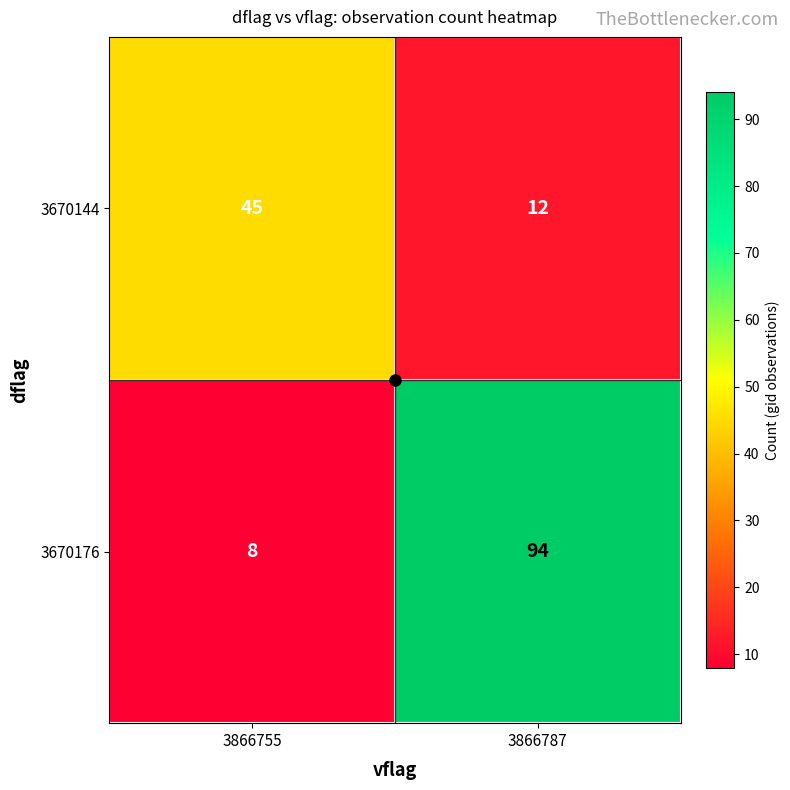

Count the number of data series in this chart.

2